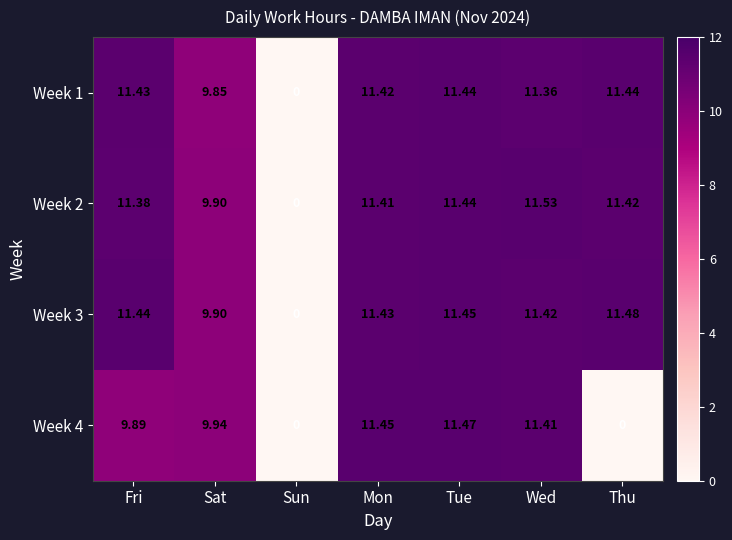

Where does the Week 3 series first go above 11?

Fri